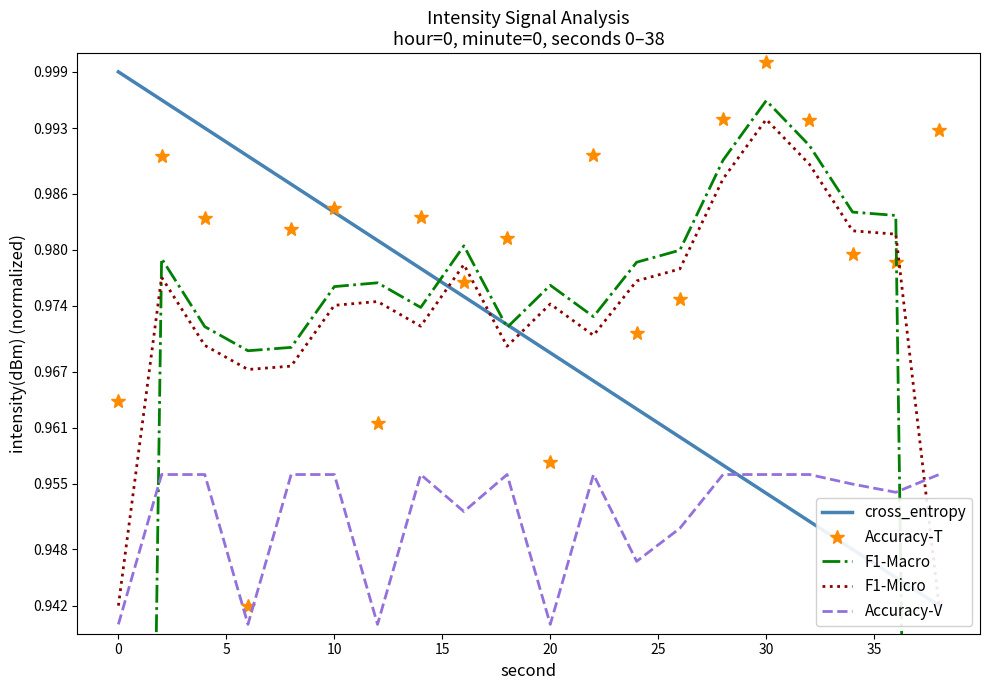

True or false: Accuracy-T and Accuracy-V cross at least once.

False